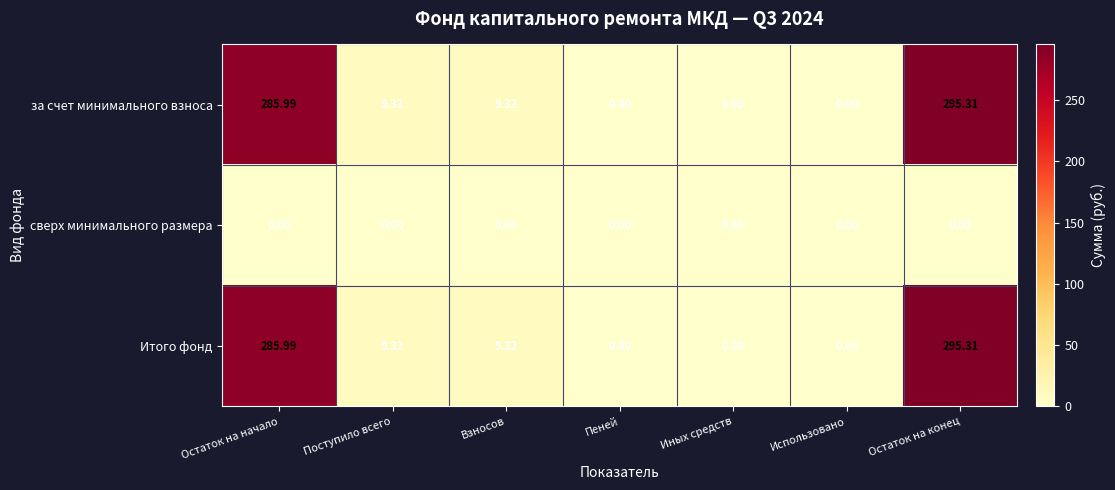

At which label does за счет минимального взноса reach its peak?

Остаток на конец